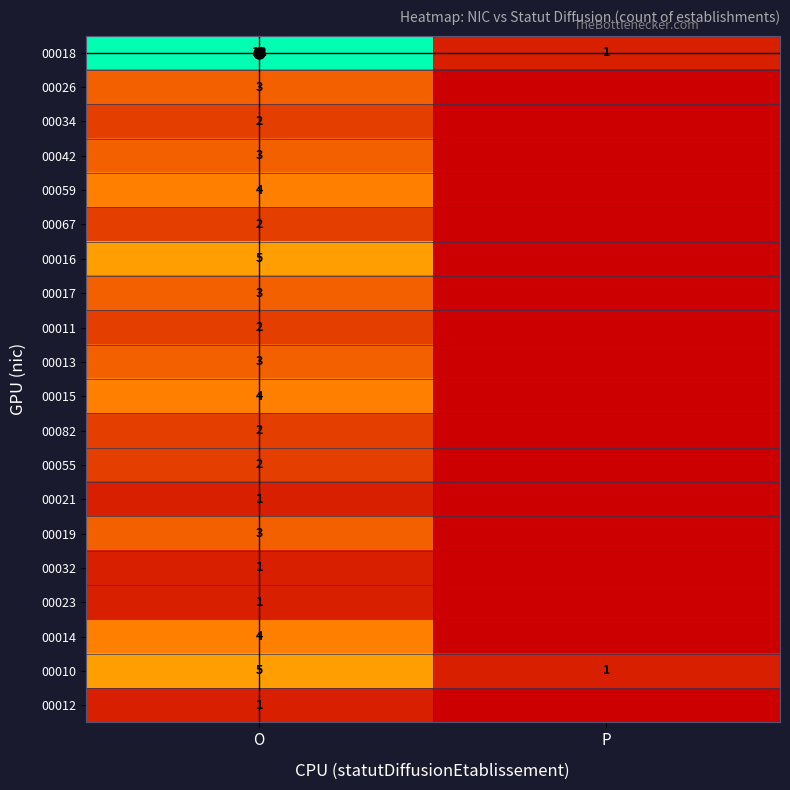

What is the greatest value displayed?

12